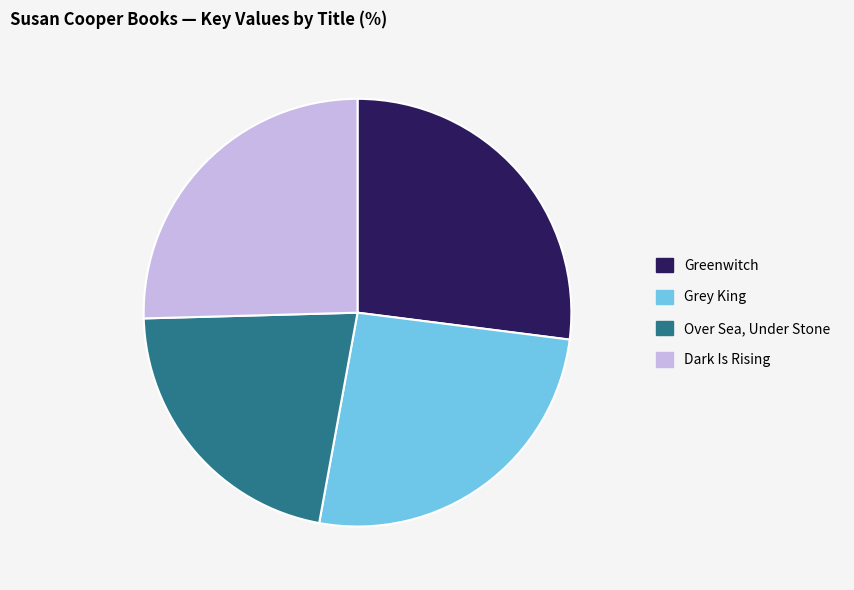

Is it true that Over Sea, Under Stone is 22% of the pie?

True